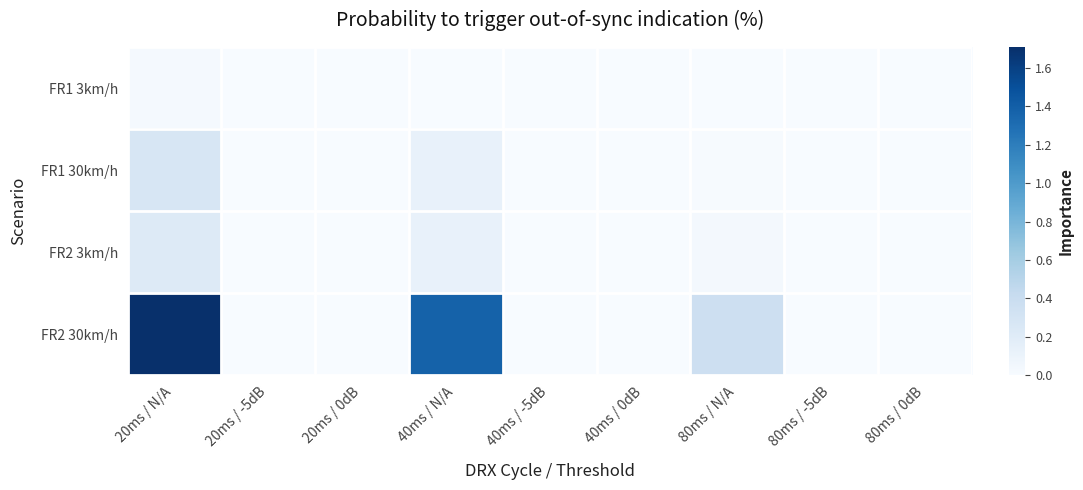

At which category is the sum across all series the highest?

20ms / N/A